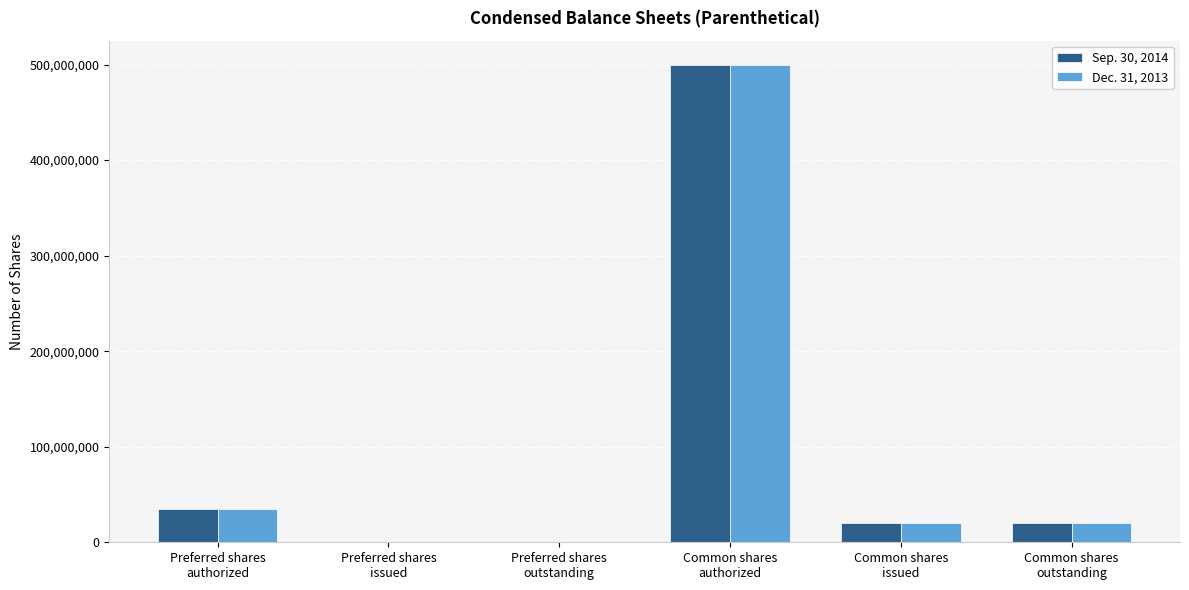

Are the bars grouped side by side (vs. stacked)?

Yes